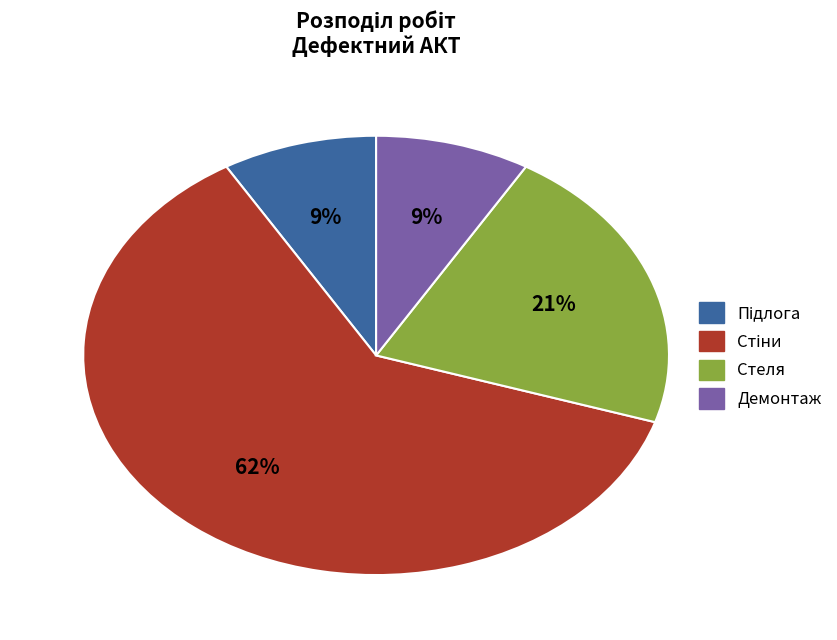

To the nearest percent, what percentage of the pie is Демонтаж?

9%